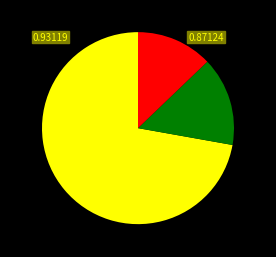

How many segments does this pie chart have?

3